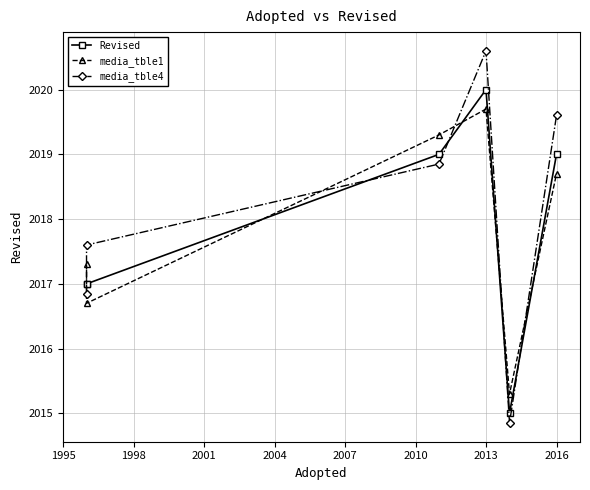

How many lines are shown in the chart?

3